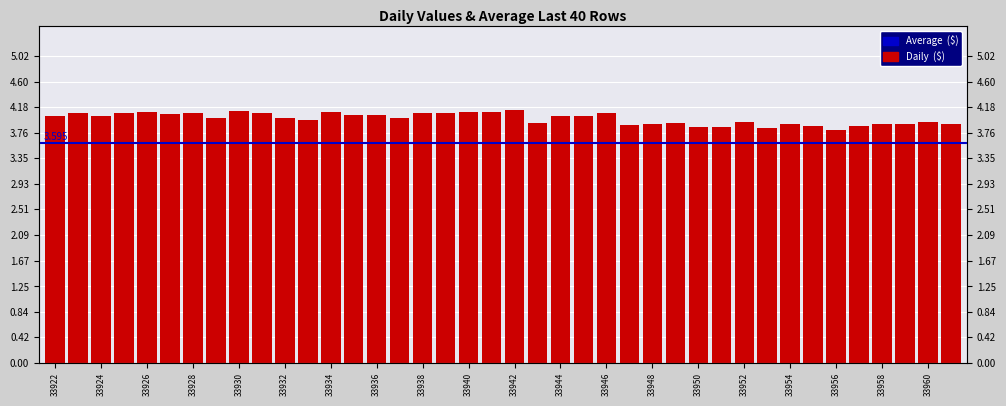

List the labels in order of value, largest first.

33942, 33930, 33940, 33941, 33926, 33934, 33923, 33938, 33931, 33925, 33928, 33939, 33946, 33927, 33935, 33936, 33945, 33944, 33924, 33922, 33929, 33932, 33937, 33933, 33952, 33960, 33943, 33949, 33954, 33958, 33961, 33948, 33959, 33947, 33955, 33957, 33951, 33950, 33953, 33956